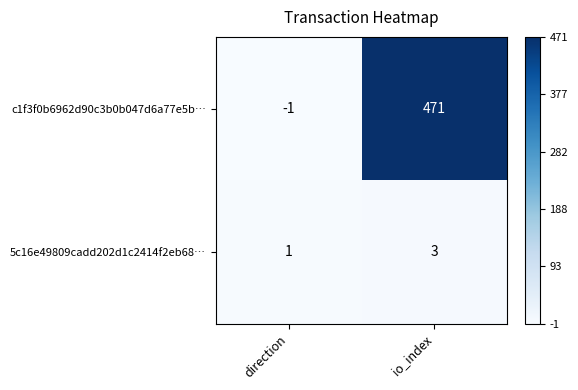

At which category does the chart reach its peak across all series?

io_index